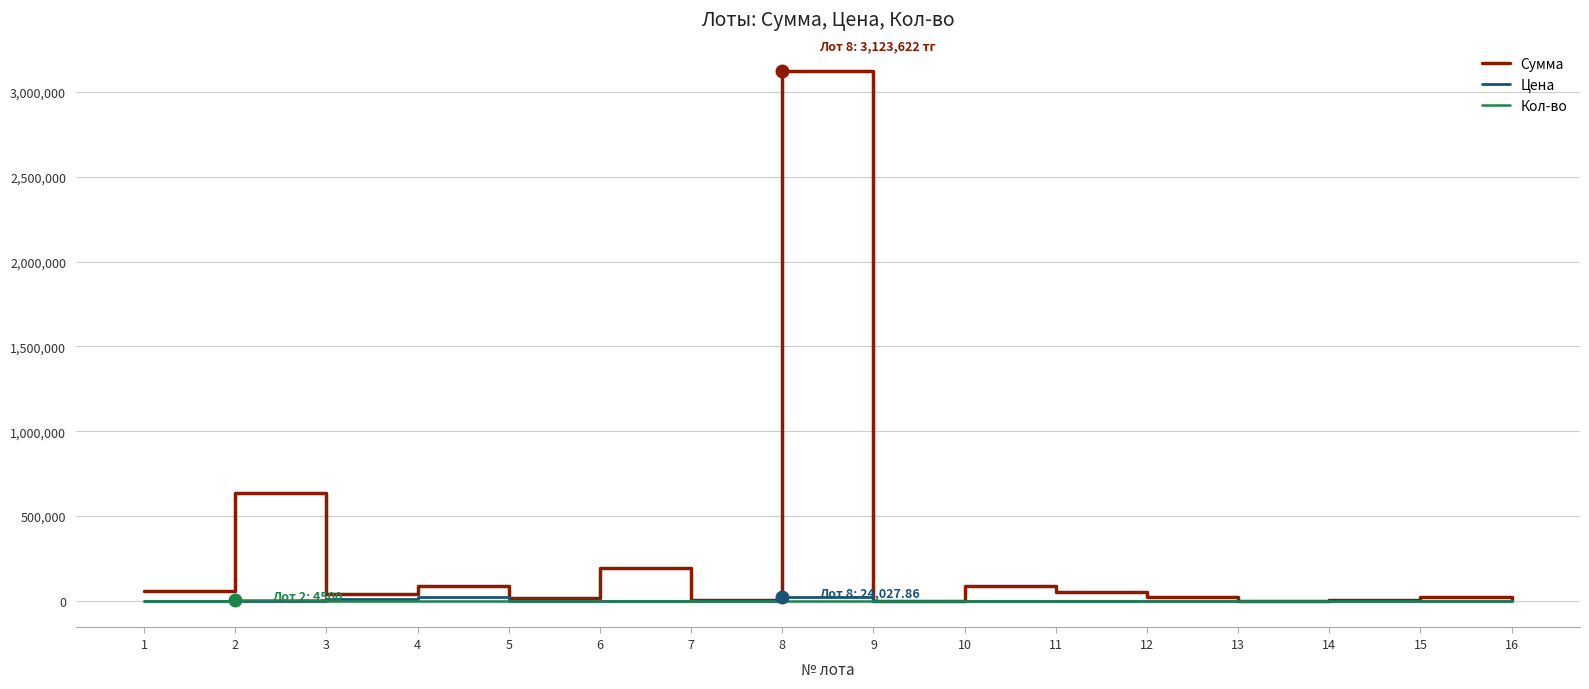

At how many categories does at least one series exceed 457014?

2